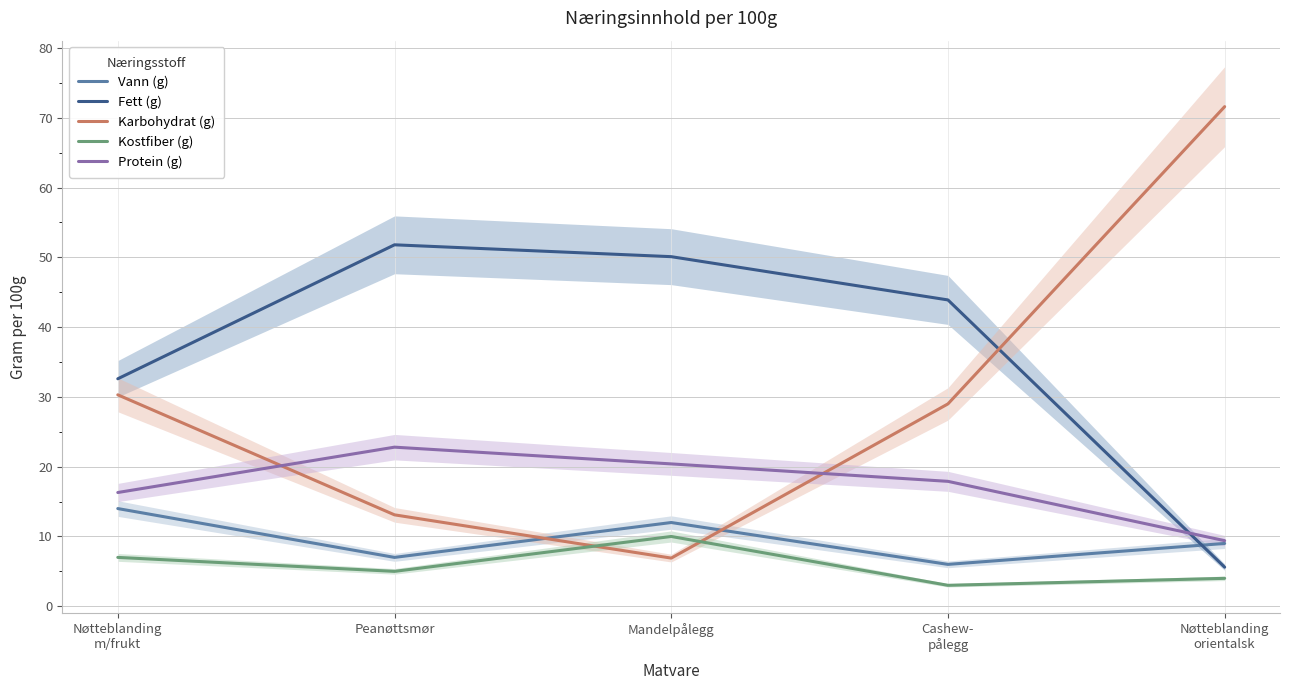

What is the smallest value displayed?

3.0